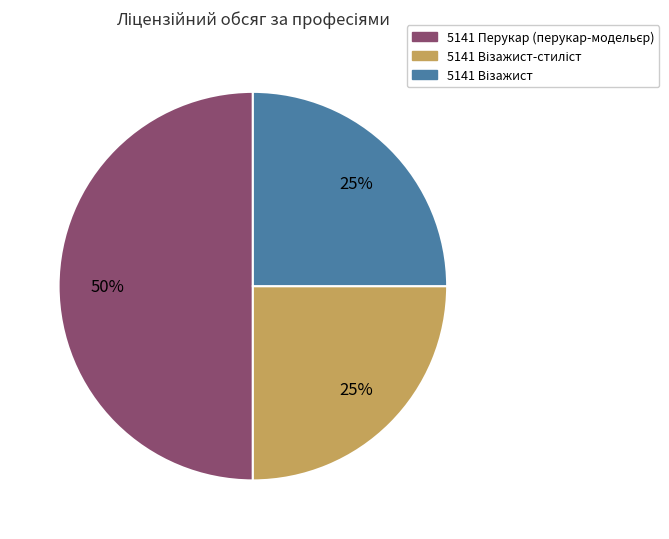

To the nearest percent, what is the average slice percentage?

33%